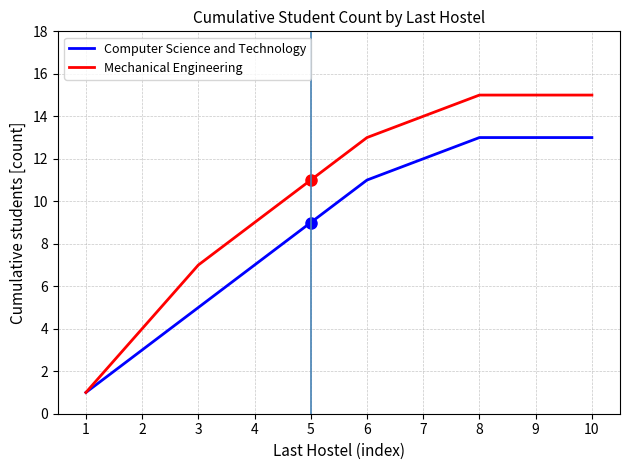

What is the maximum value shown in the chart?

15